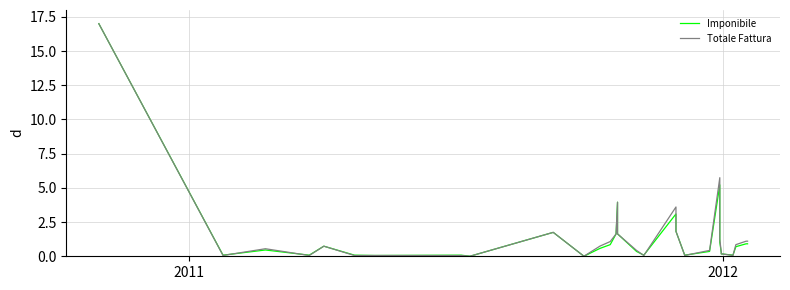

What is the average value of the Totale Fattura series?

1.5